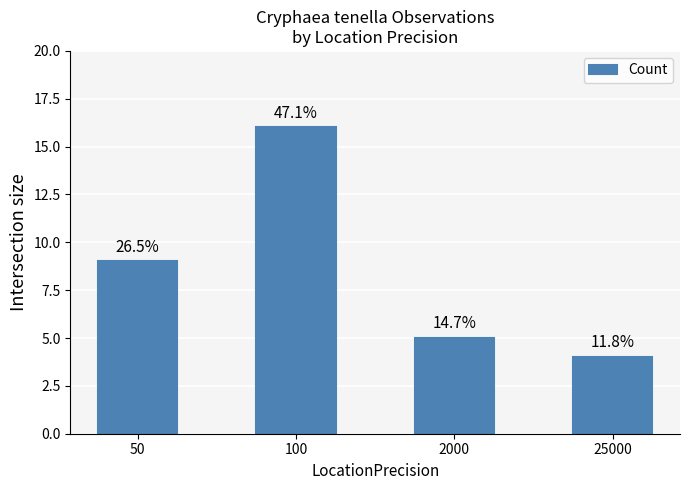

True or false: the data shows 23 at 100.

False